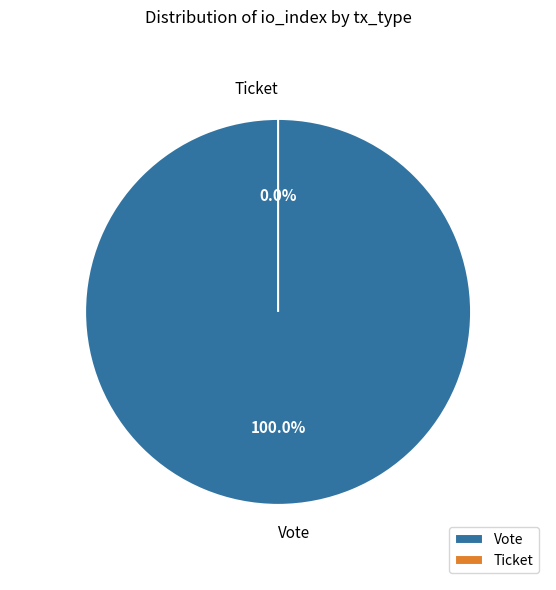

How many slices are in this pie chart?

2